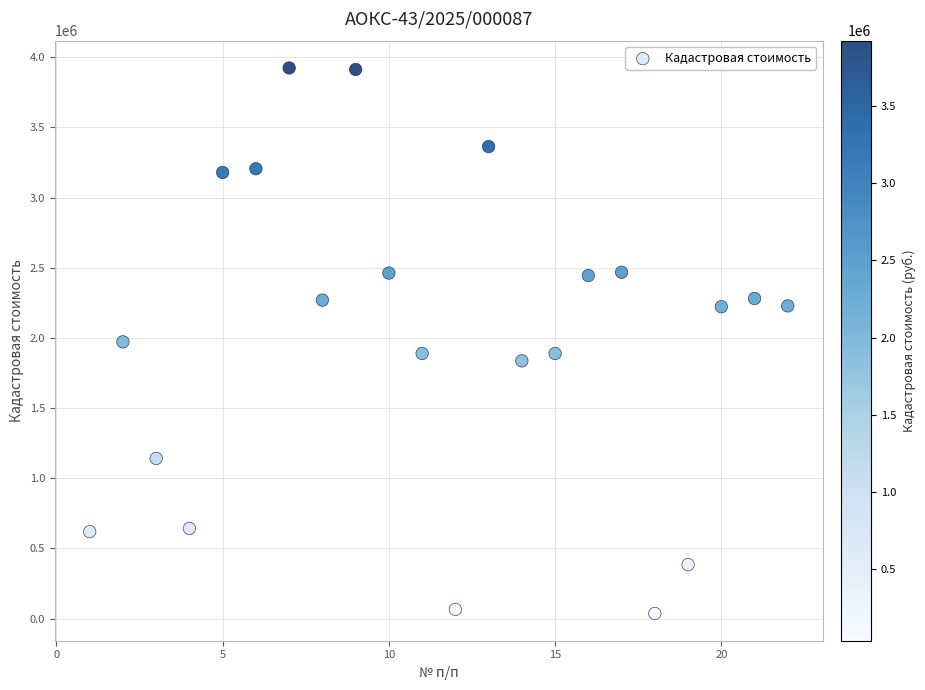

What is the range of X values (max minus min)?

21.0